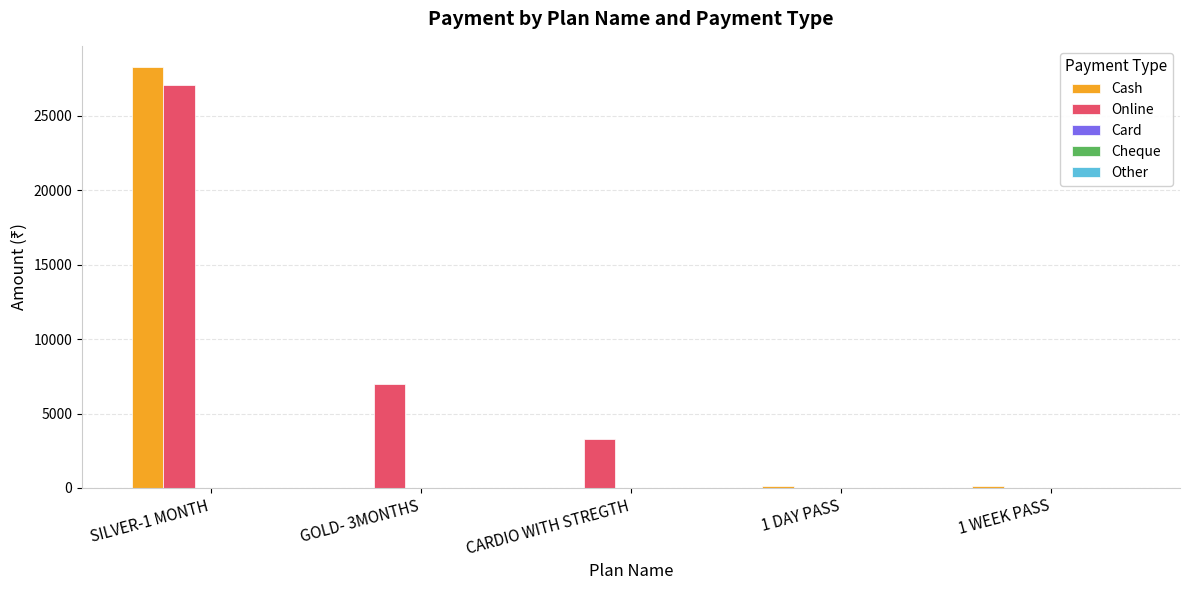

What is the maximum value for Online?

27100